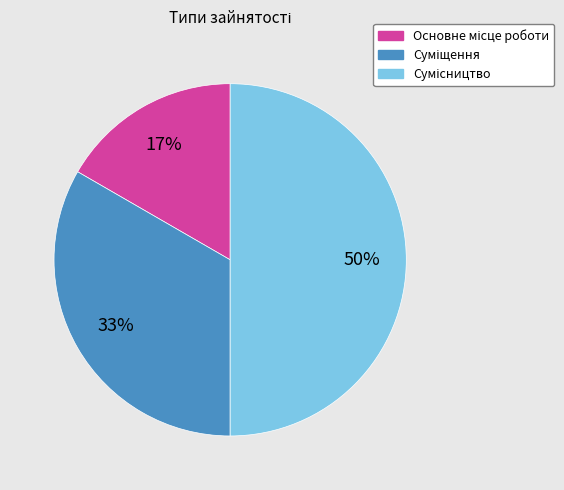

To the nearest percent, what is the difference between the largest and smallest slice percentages?

33%